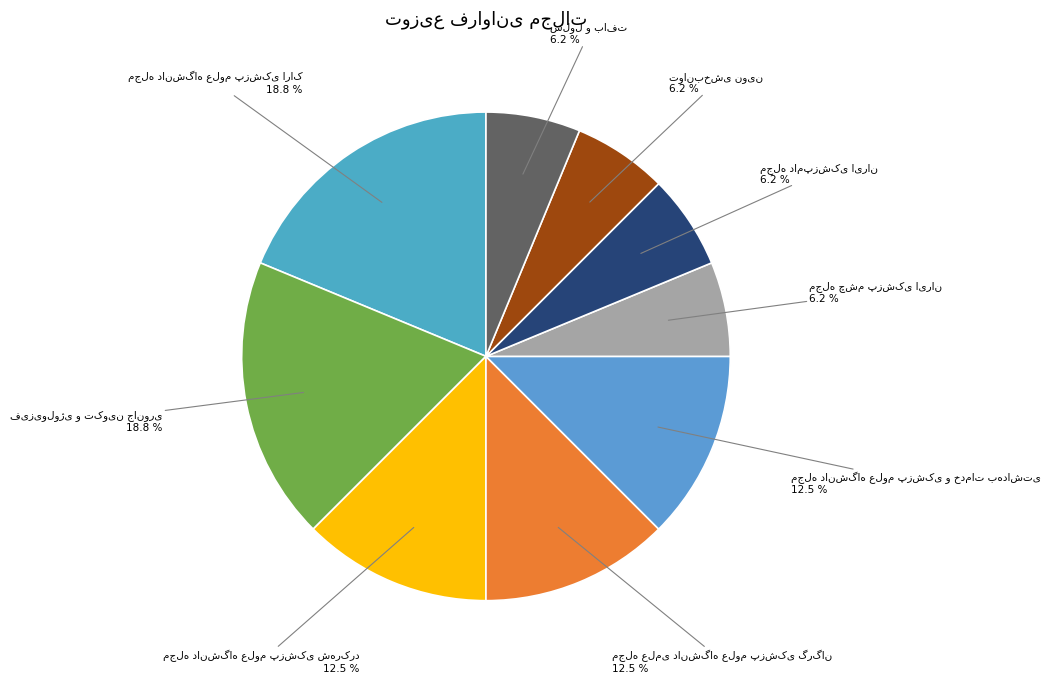

How many segments does this pie chart have?

9